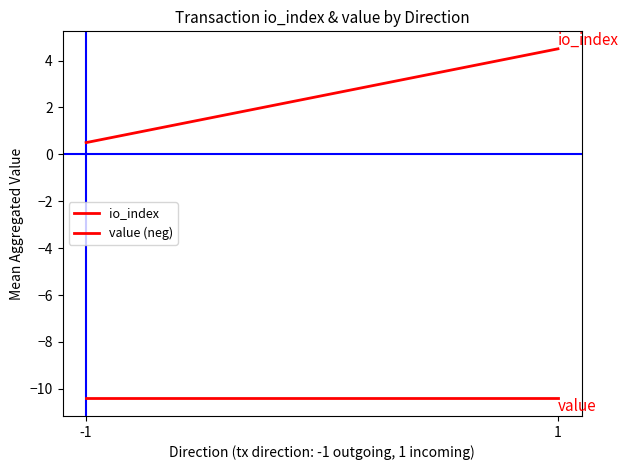

List the labels in order of value (neg) value, largest first.

-1, 1